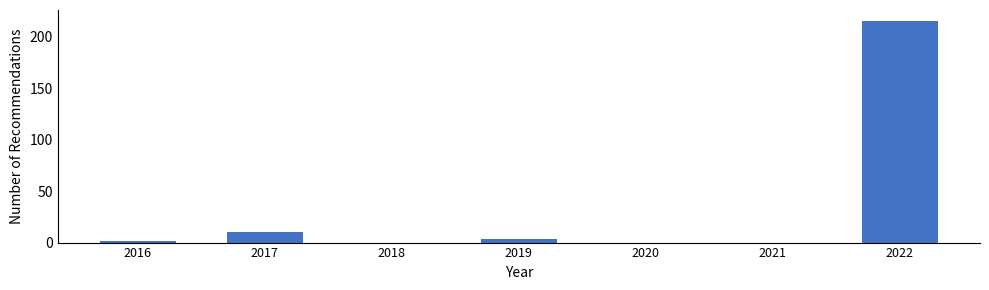

Reading left to right, transcribe all the data shown in this chart.

2016=2	2017=10	2018=0	2019=3	2020=0	2021=0	2022=215